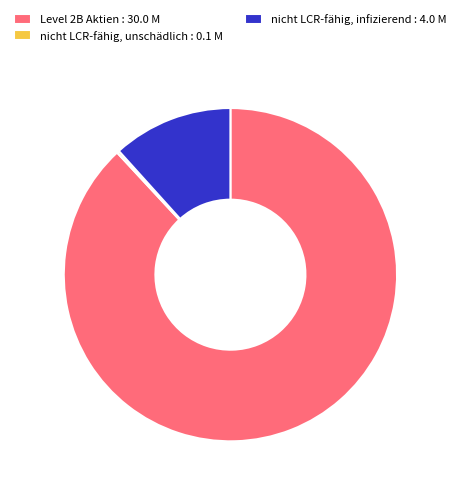

Do nicht LCR-fähig, infizierend and Level 2B Aktien together represent more than half of the pie?

Yes